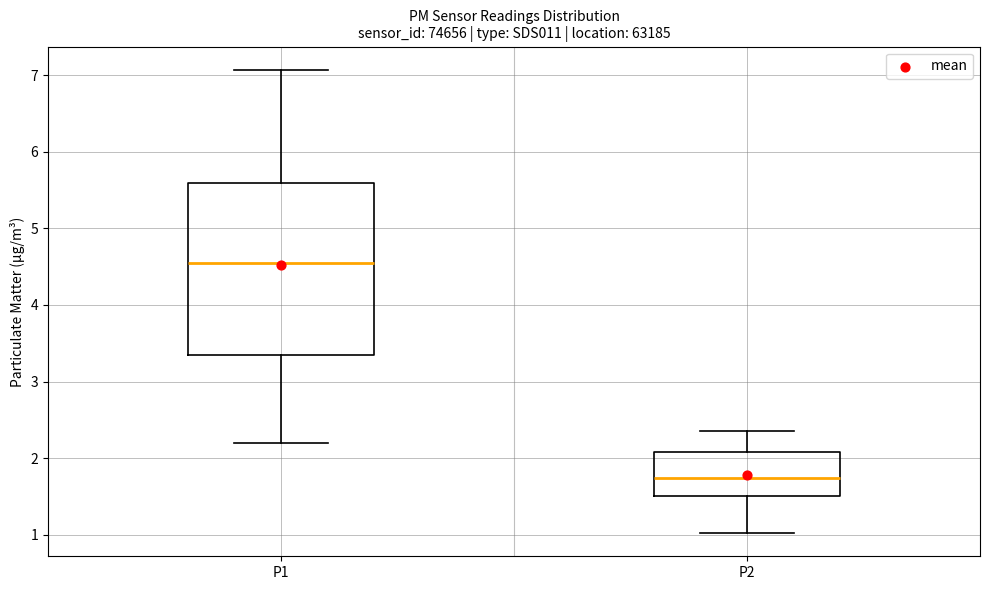

Which box has the lowest median line?

P2